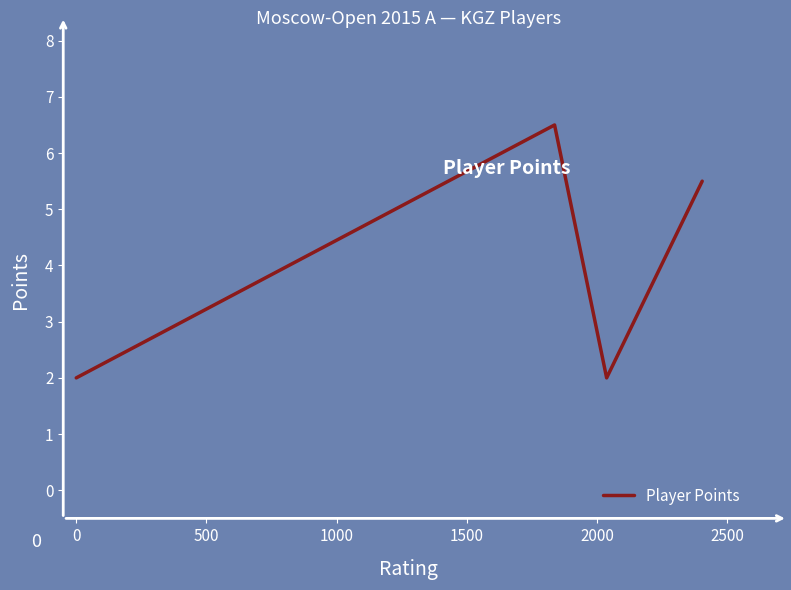

Reading left to right, extract all data points from this chart.

2.0	6.5	2.0	5.5